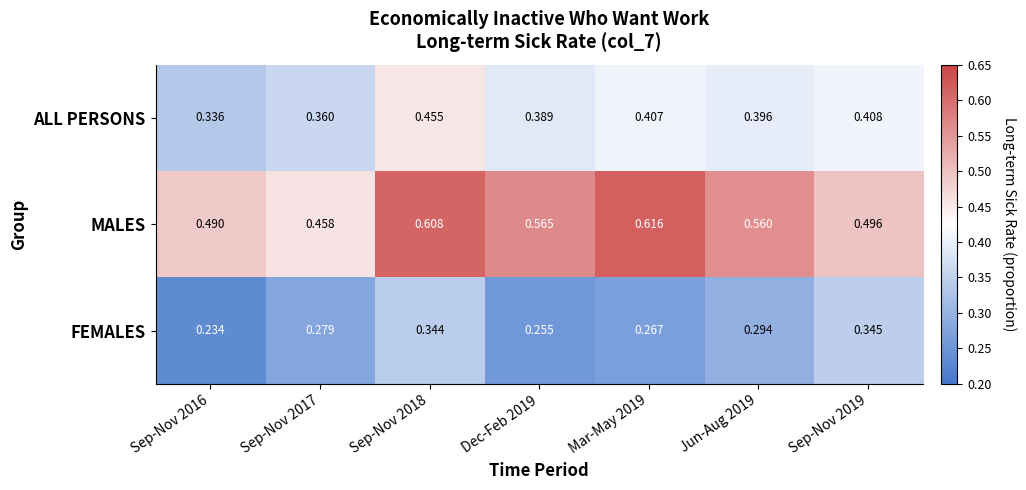

Between Sep-Nov 2018 and Sep-Nov 2019, which series saw the biggest shift?

MALES